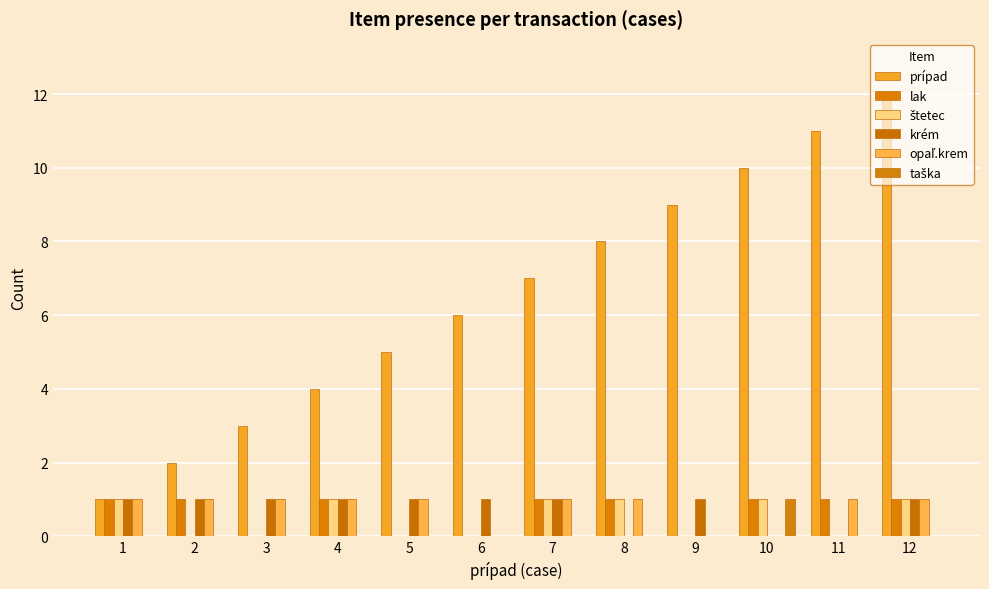

Reading left to right, extract all data points from this chart.

prípad: 1	2	3	4	5	6	7	8	9	10	11	12
lak: 1	1	0	1	0	0	1	1	0	1	1	1
štetec: 1	0	0	1	0	0	1	1	0	1	0	1
krém: 1	1	1	1	1	1	1	0	1	0	0	1
opaľ.krem: 1	1	1	1	1	0	1	1	0	0	1	1
taška: 0	0	0	0	0	0	0	0	0	1	0	0